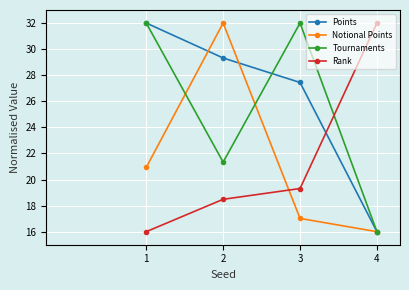

Read the Notional Points value at 2.

32.0